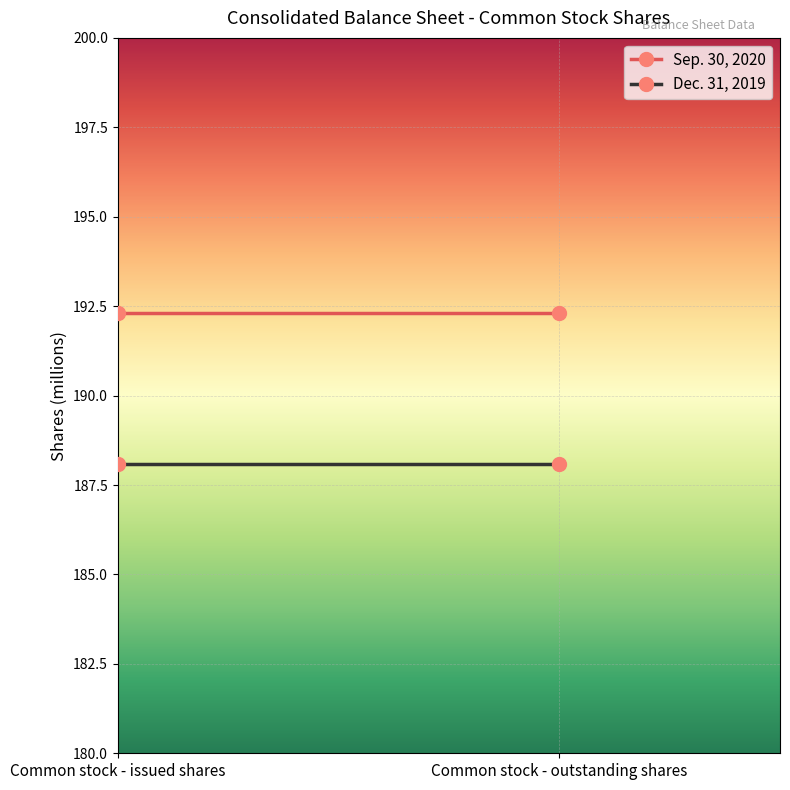

What is the label of the 2nd point from the right?

Common stock - issued shares